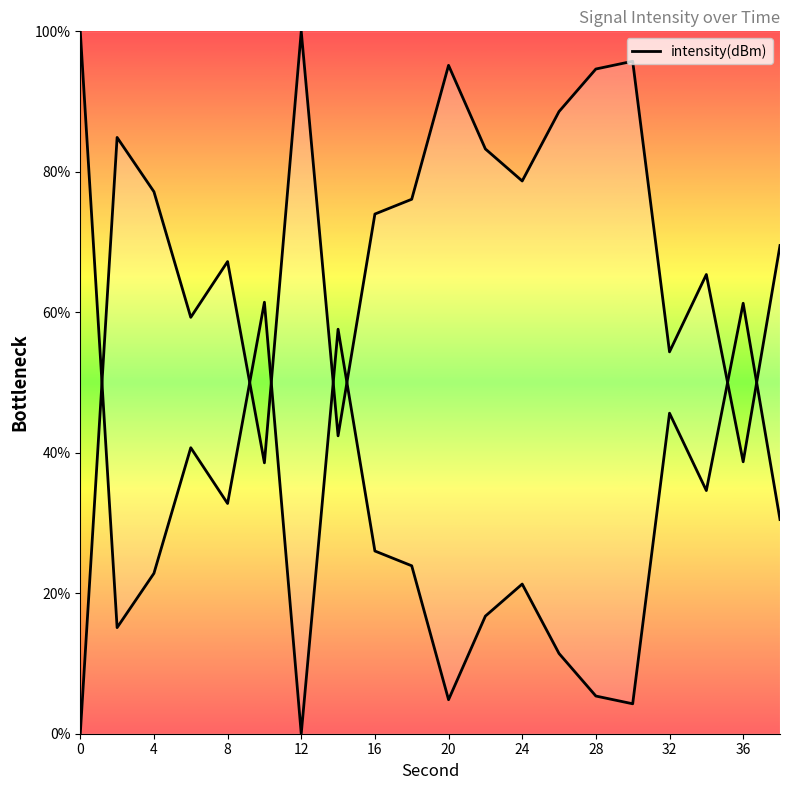

Which category has the highest value across all series?

12